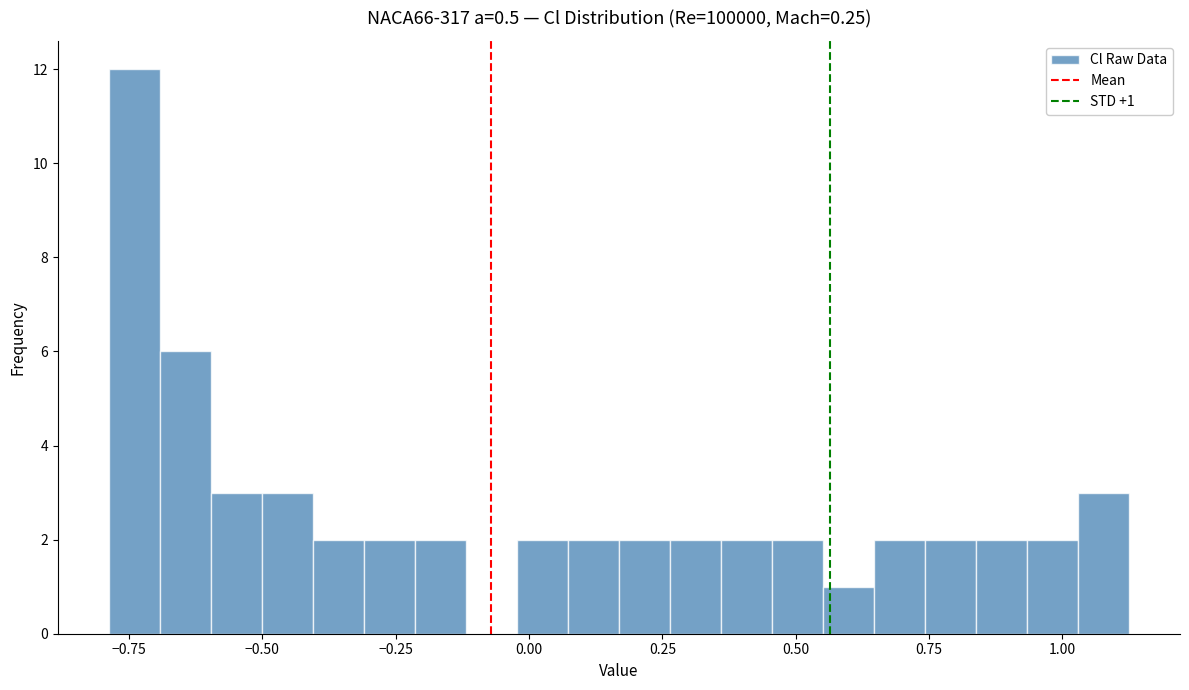

Read against the x-axis, roughly where is the centre of the tallest bar?

-0.75